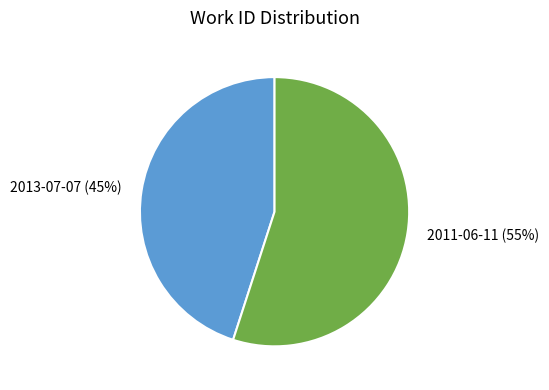

Rank the categories by value from highest to lowest.

2011-06-11, 2013-07-07